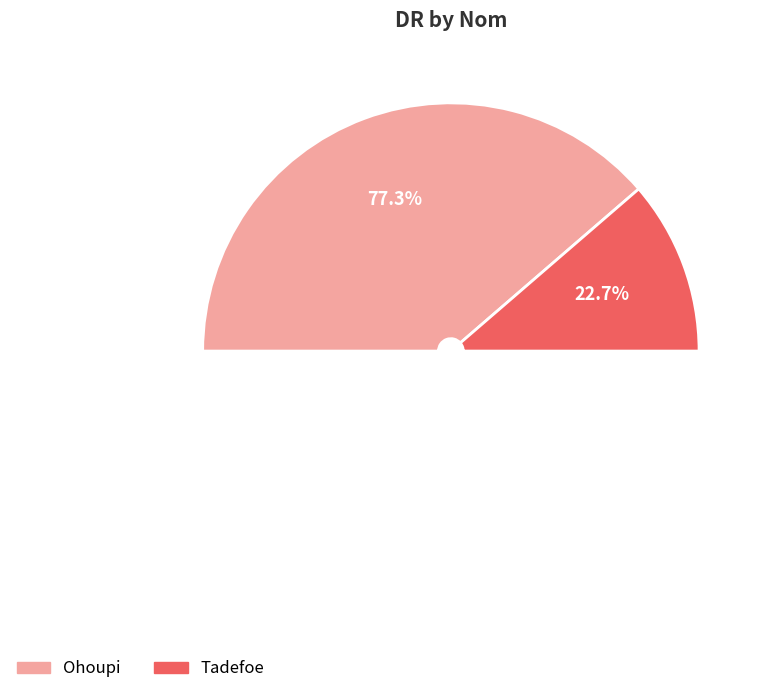

Which slice is the largest?

Ohoupi